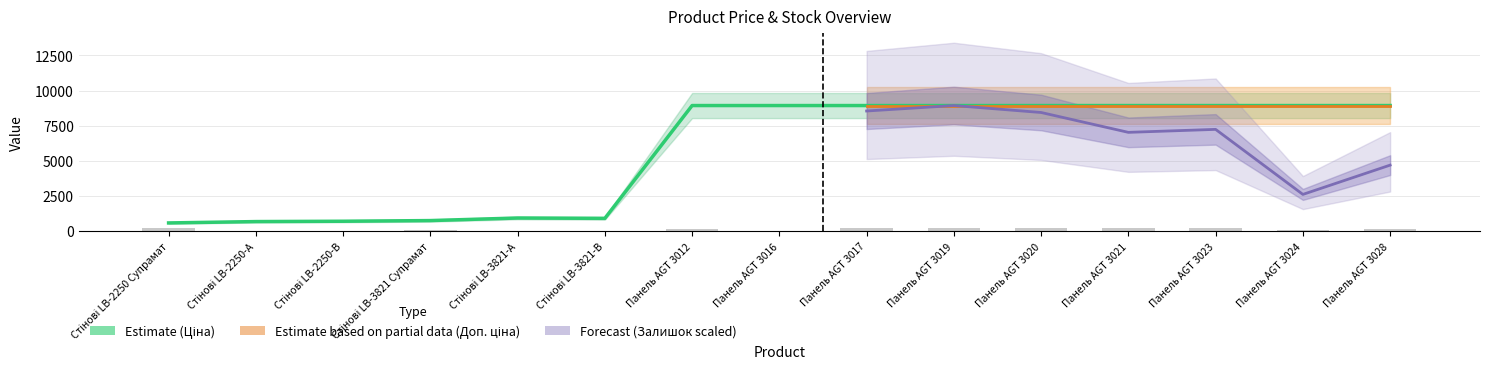

What is the sum of all Ціна values?

84974.9